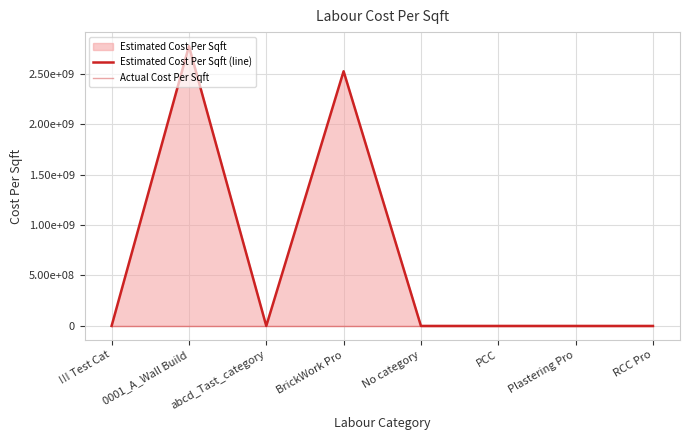

What position from the left is abcd_Tast_category?

3